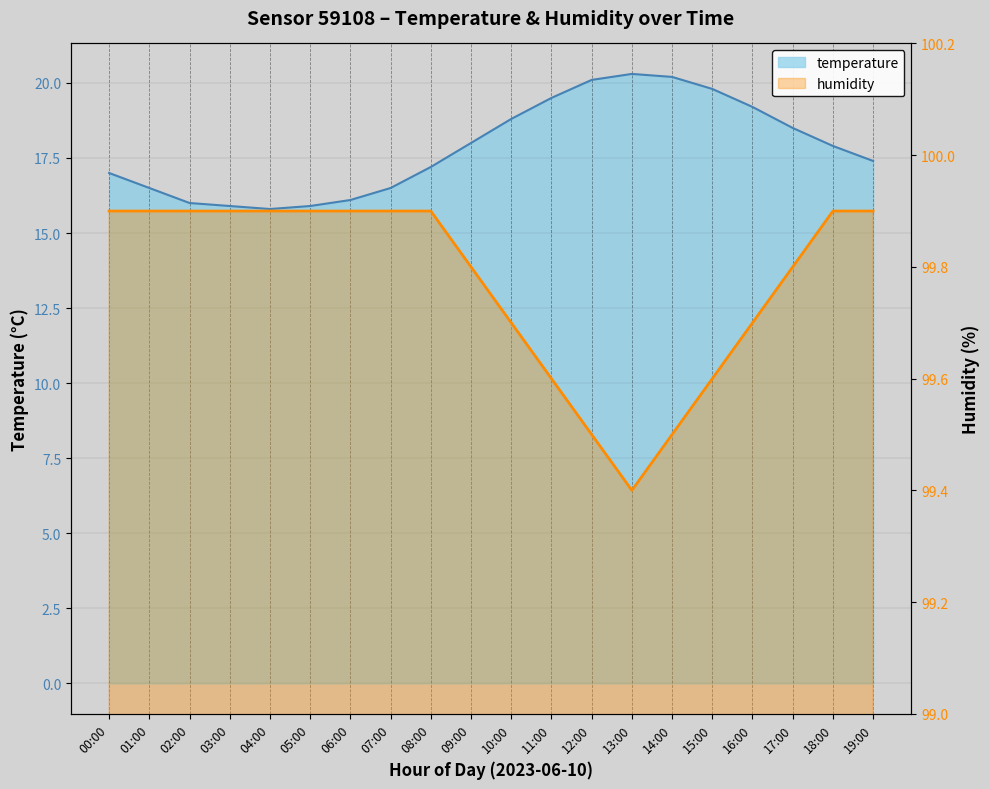

What is the minimum value shown in the chart?

15.8